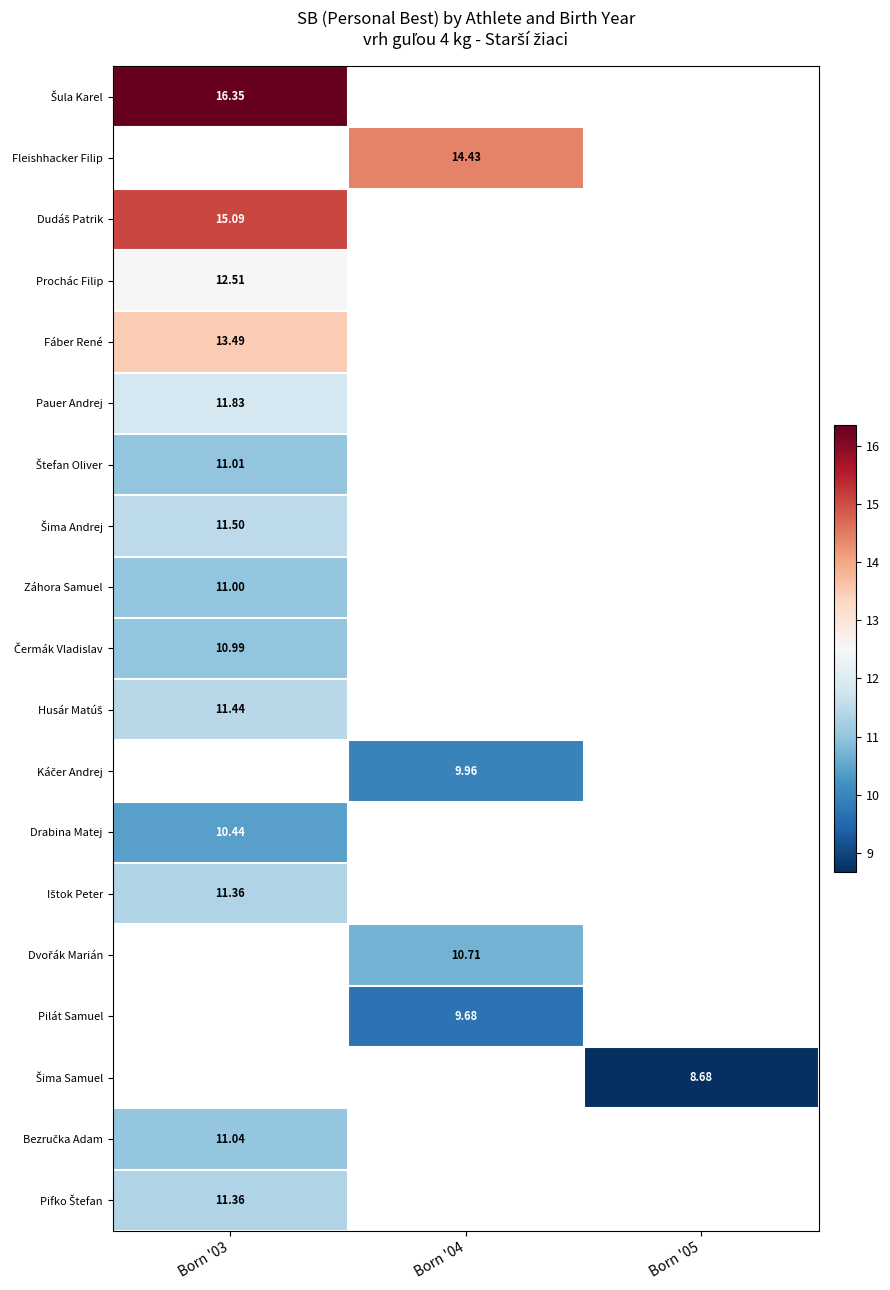

At which label does Káčer Andrej first exceed 9?

Born '04